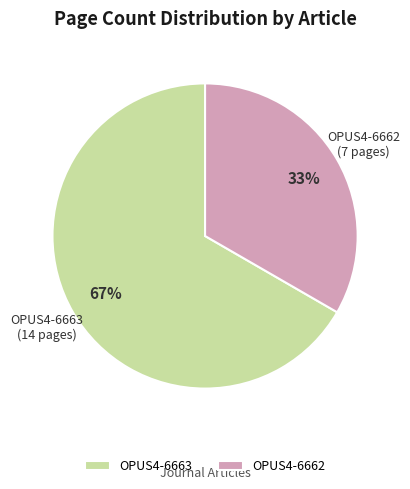

Rank the categories by value from lowest to highest.

OPUS4-6662, OPUS4-6663